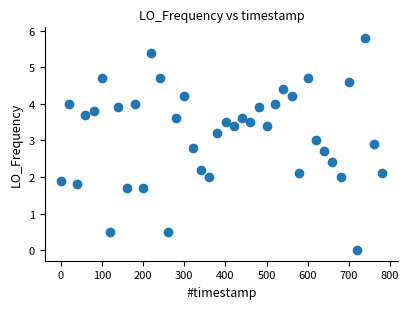

What is the range of Y values (max minus min)?

5.8